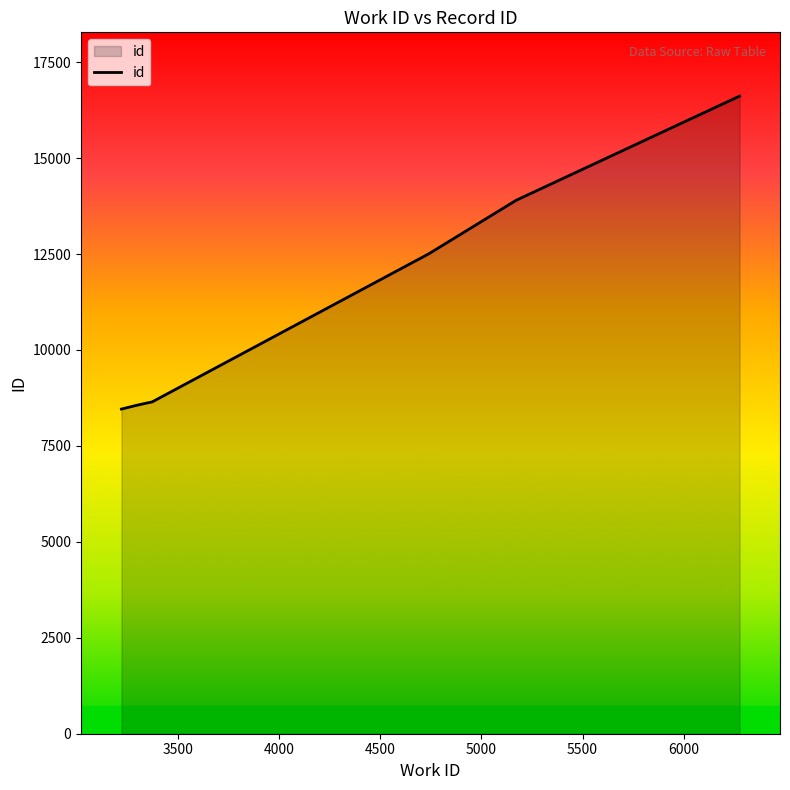

What is the difference between the second highest and second lowest values?

5345